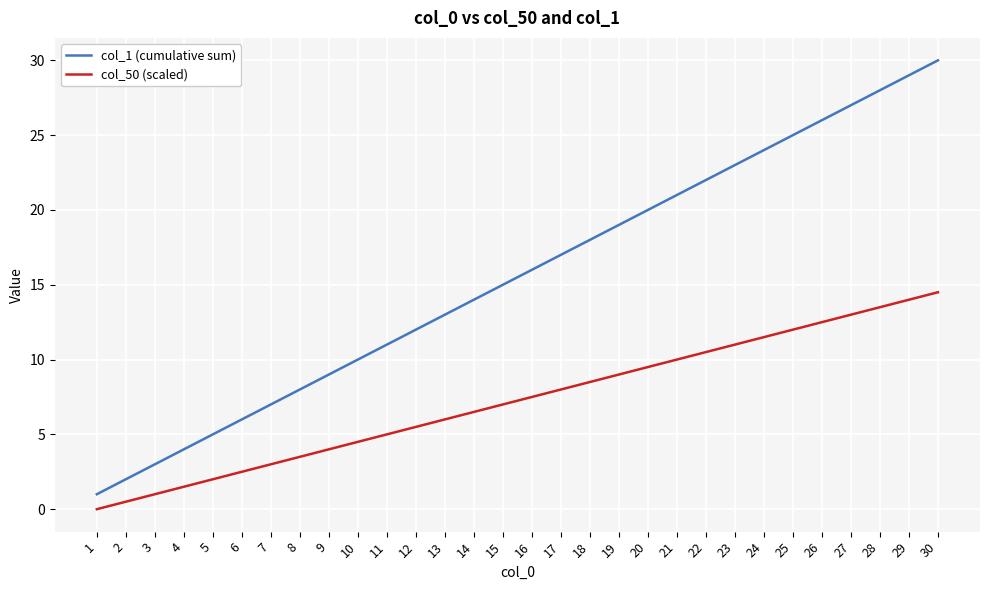

The value of col_1 (cumulative sum) at 10 is 15.4. True or false?

False